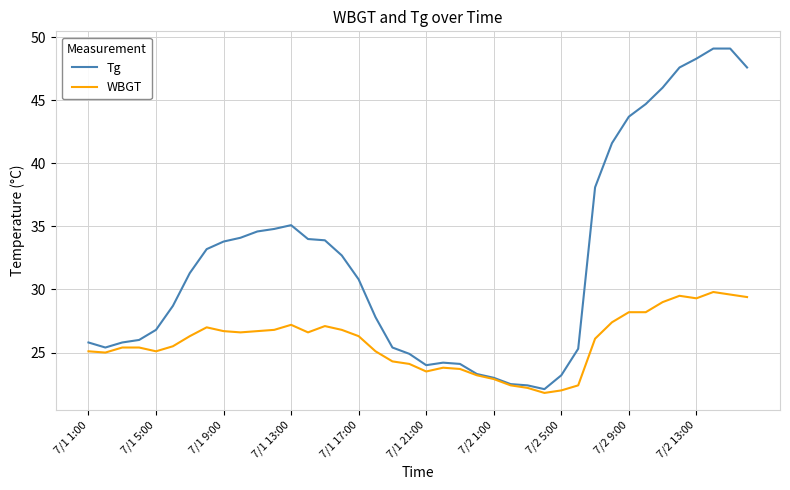

List the series in order of their peak value, lowest first.

WBGT, Tg